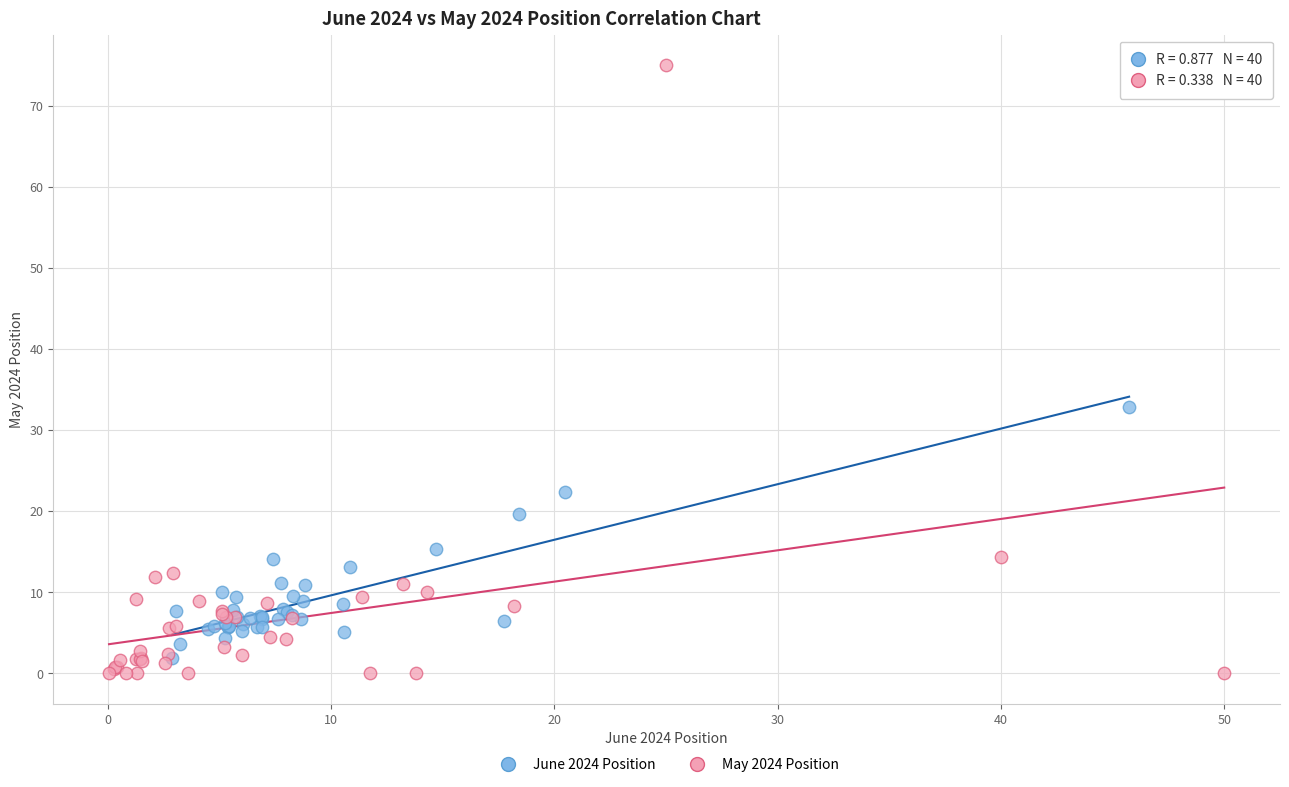

What are all the series names shown in the legend?

June 2024 Position, May 2024 Position